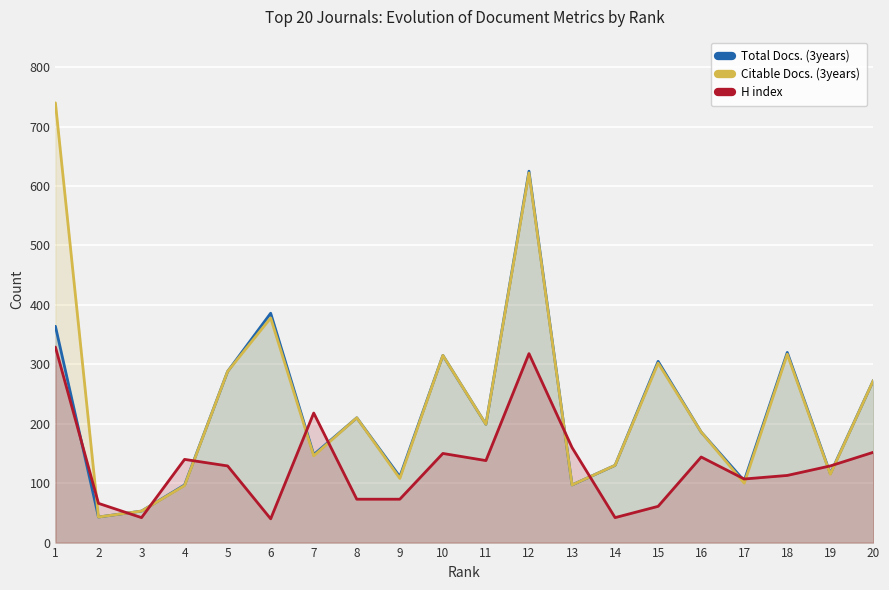

What is the sum of all Total Docs. (3years) values?

4370